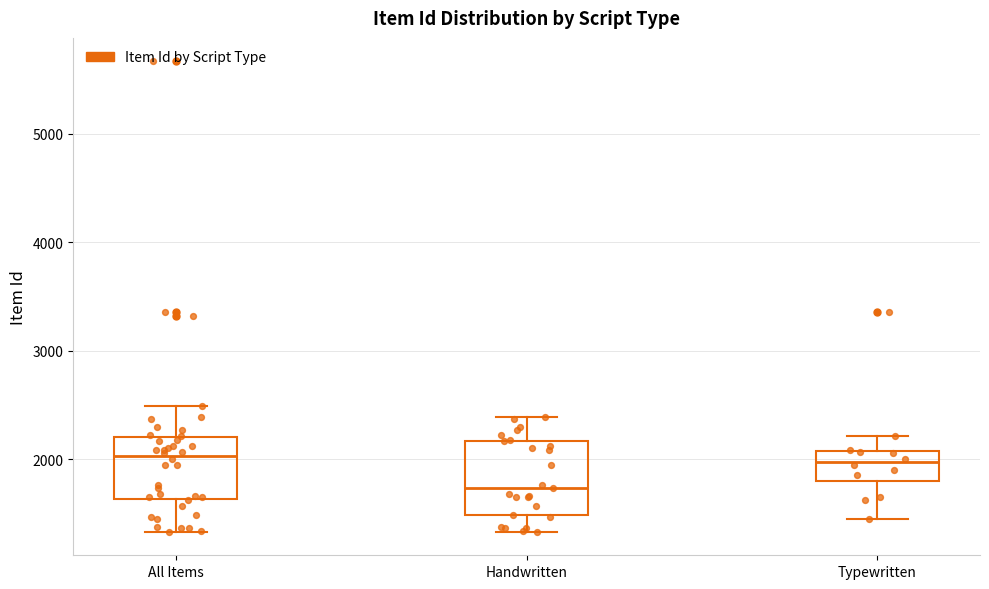

Reading left to right, read every box against the y-axis: the position of its median line, the range the box covers, and the ends of its whiskers. The values are not printed on the chart, so give them approximately, as read against the axis.

All Items: median 2000, box 1600 to 2200, whiskers 1300 to 2500
Handwritten: median 1700, box 1500 to 2200, whiskers 1300 to 2400
Typewritten: median 2000, box 1800 to 2100, whiskers 1500 to 2200